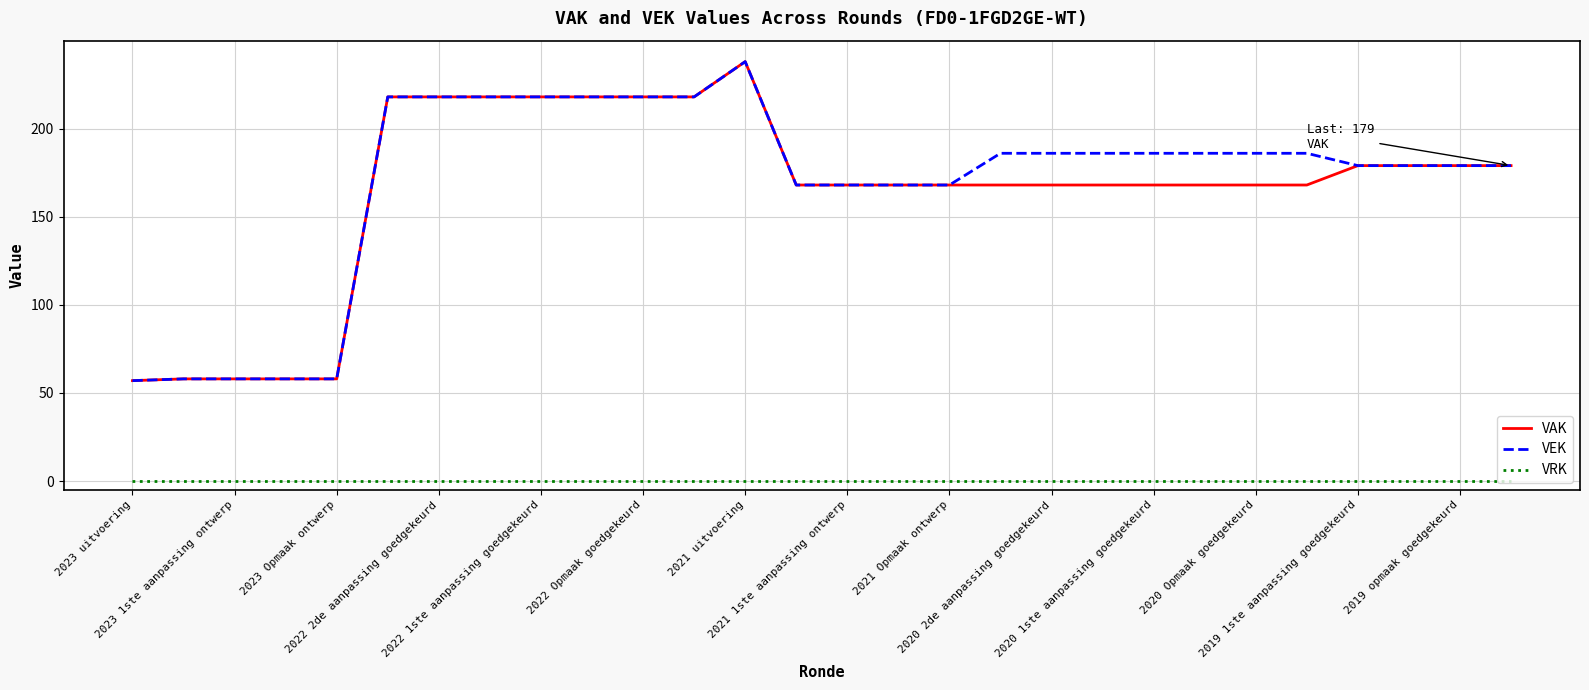

True or false: VEK and VRK intersect in this chart.

False